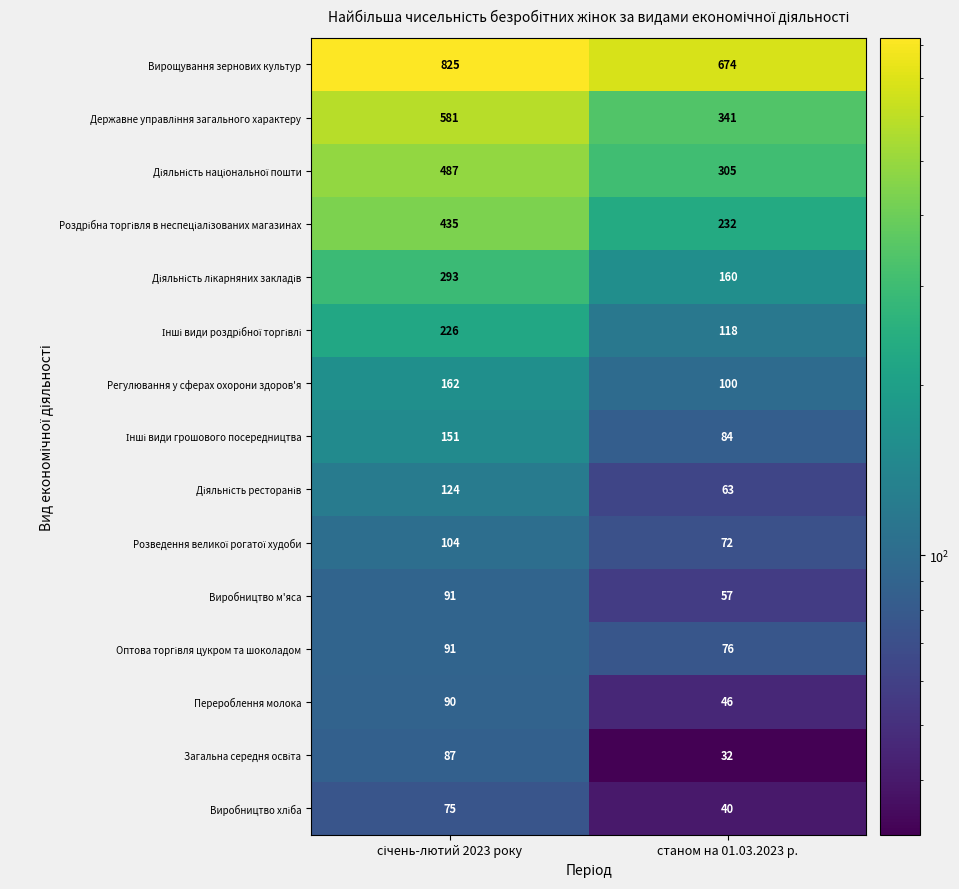

Which series has the largest total across all categories?

Вирощування зернових культур